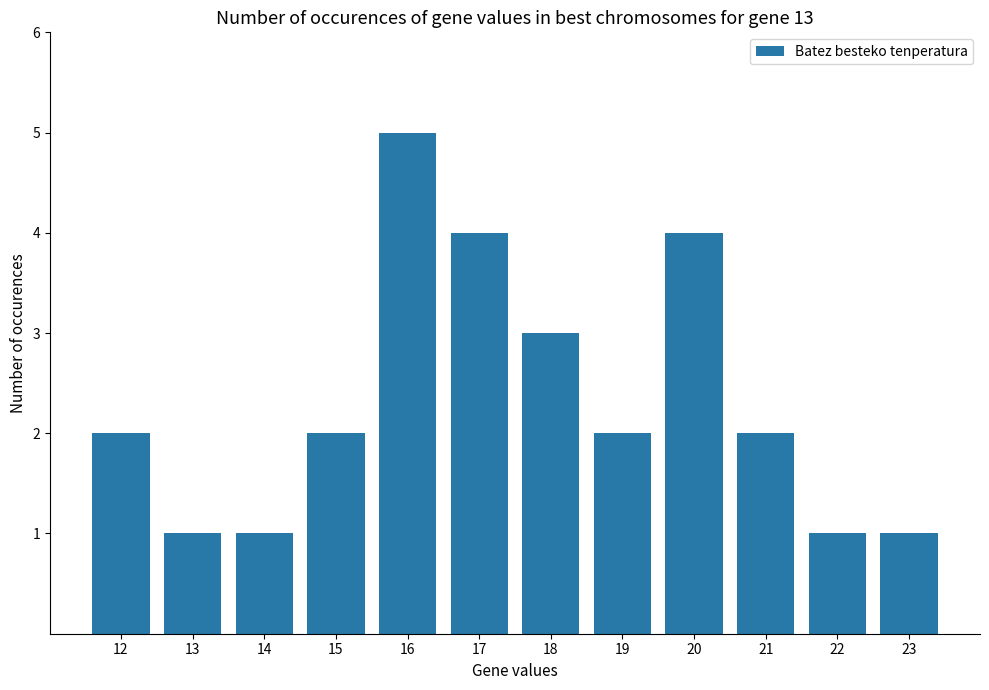

The value at 22 is 1. True or false?

True